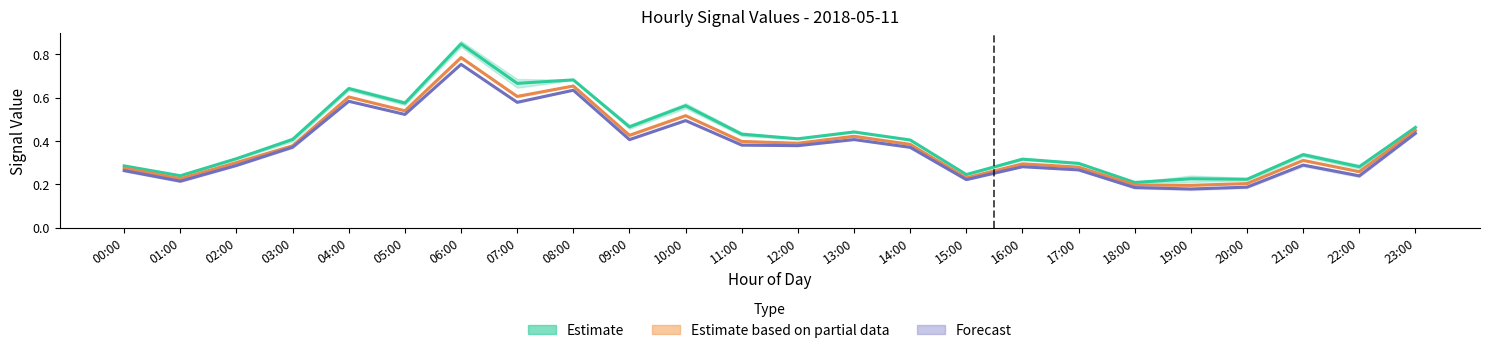

What position from the right is 12:00?

12